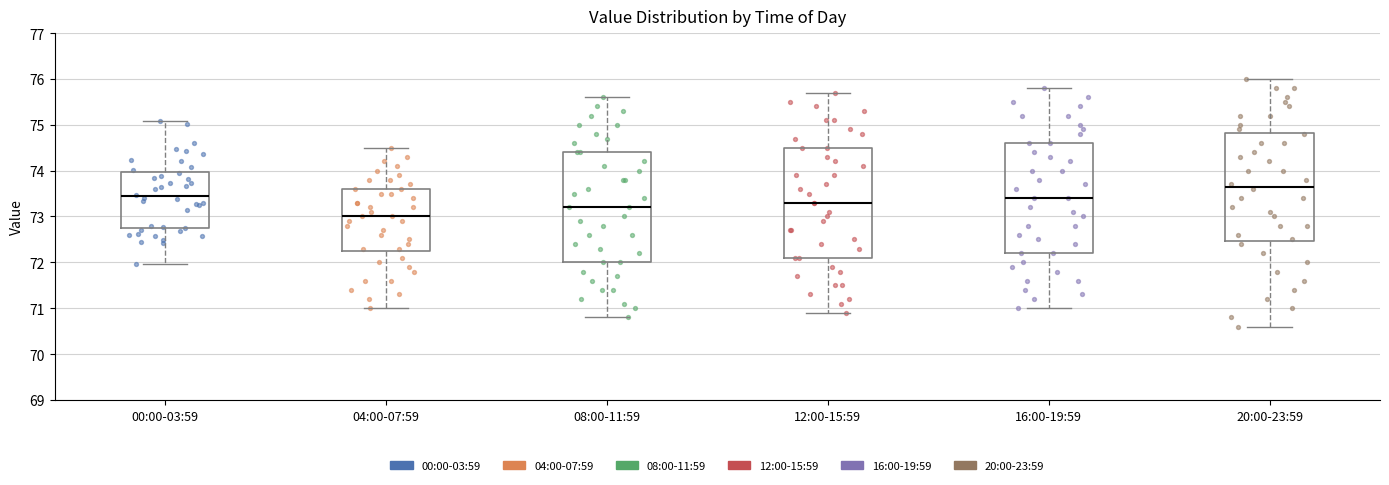

Reading left to right, read every box against the y-axis: the position of its median line, the range the box covers, and the ends of its whiskers. The values are not printed on the chart, so give them approximately, as read against the axis.

00:00-03:59: median 73.4, box 72.7 to 74.0, whiskers 72.0 to 75.1
04:00-07:59: median 73.0, box 72.3 to 73.6, whiskers 71.0 to 74.5
08:00-11:59: median 73.2, box 72.0 to 74.4, whiskers 70.8 to 75.6
12:00-15:59: median 73.3, box 72.1 to 74.5, whiskers 70.9 to 75.7
16:00-19:59: median 73.4, box 72.2 to 74.6, whiskers 71.0 to 75.8
20:00-23:59: median 73.7, box 72.5 to 74.8, whiskers 70.6 to 76.0